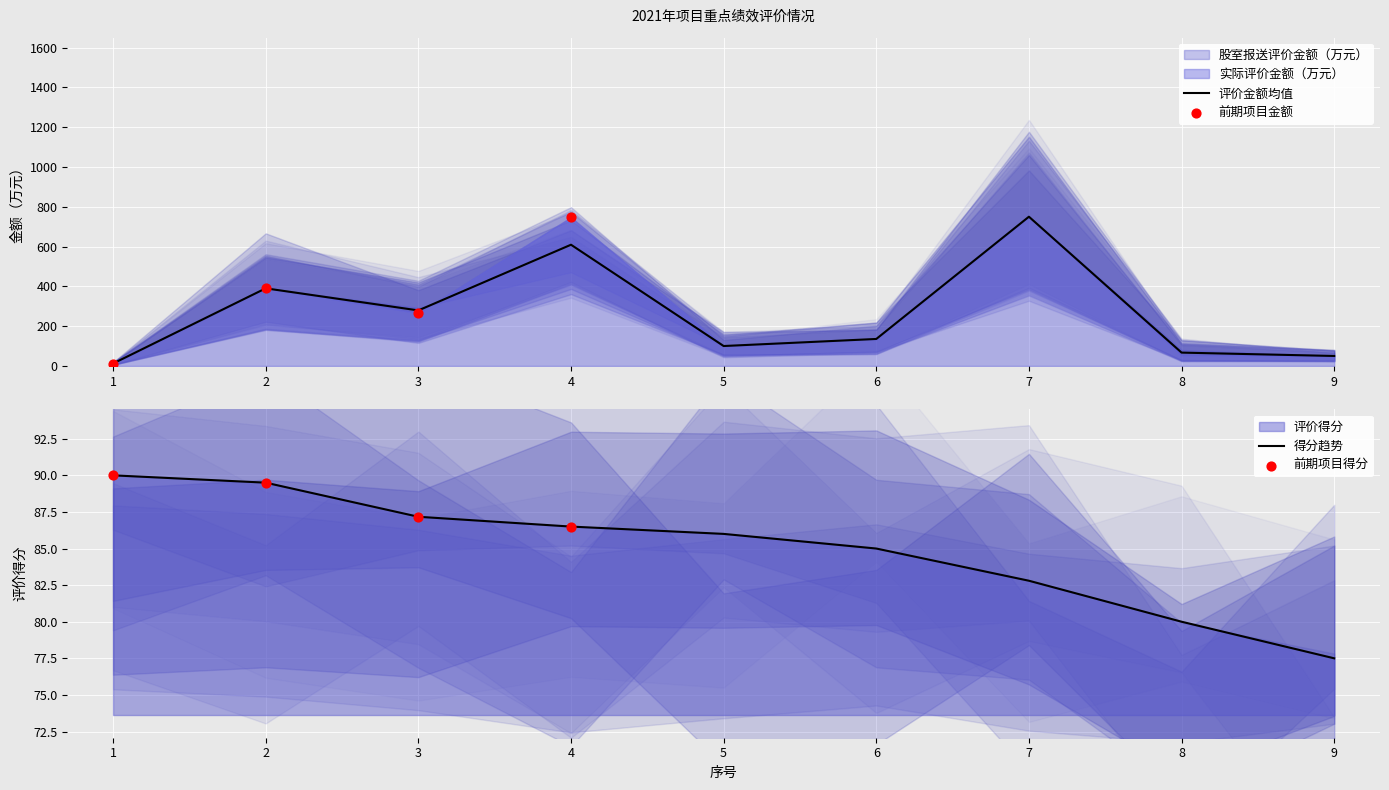

What is the change in value from 5 to 8?

-33.1